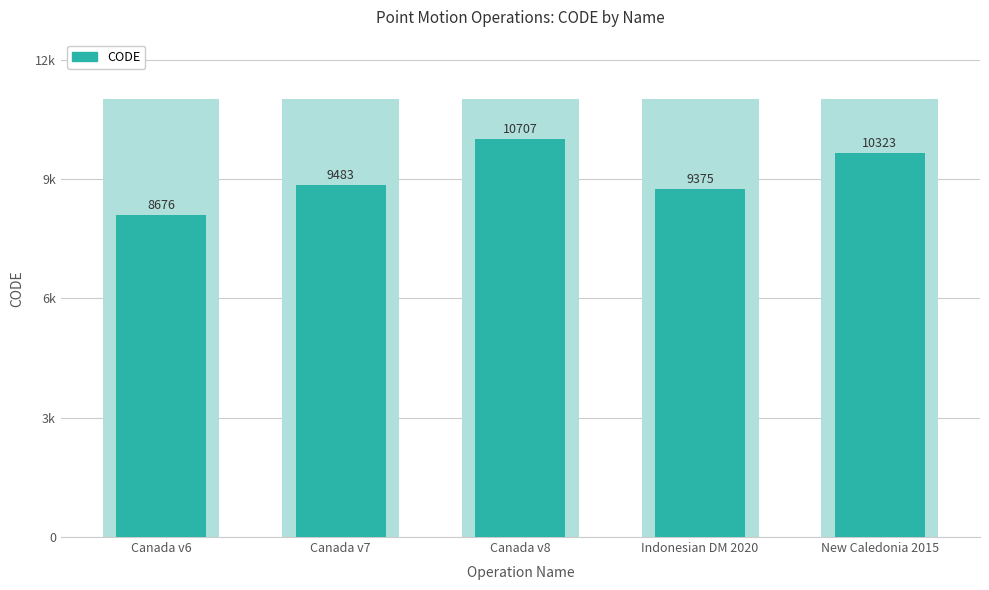

Rank the categories by value from lowest to highest.

Canada v6, Indonesian DM 2020, Canada v7, New Caledonia 2015, Canada v8